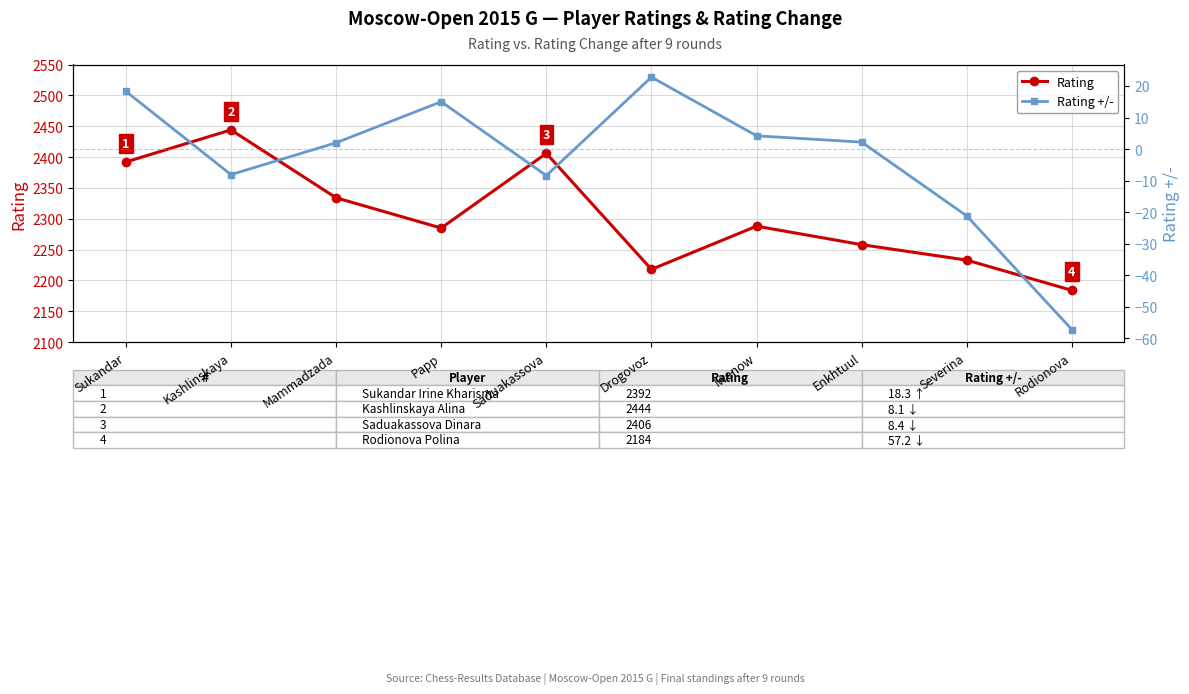

What is the difference between the maximum and minimum values in the Rating +/- series?

80.0